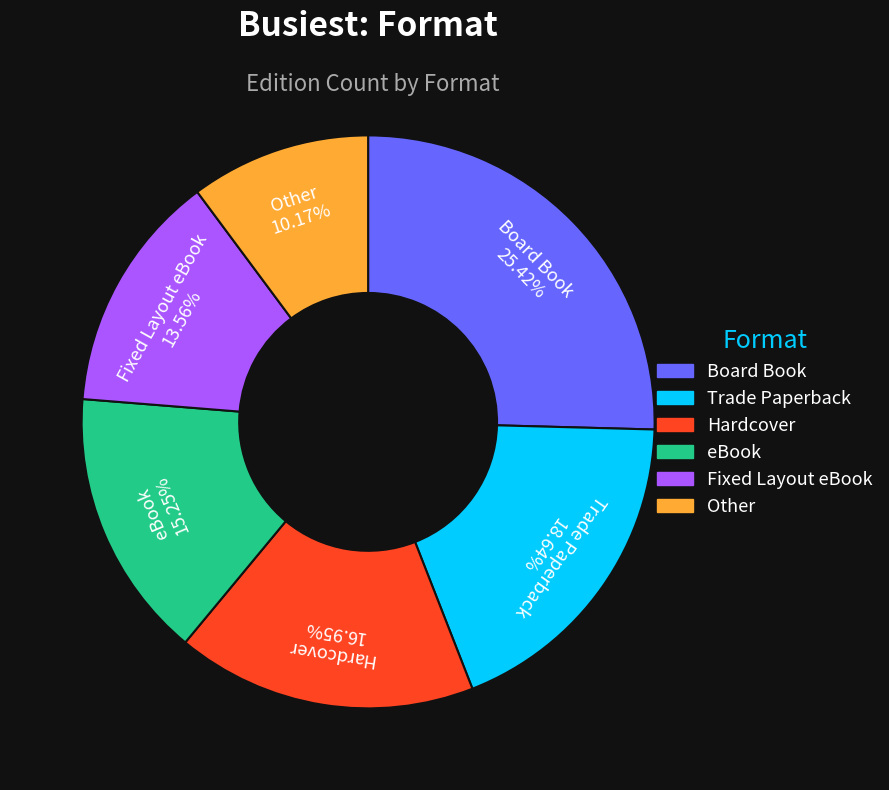

How many segments does this pie chart have?

6